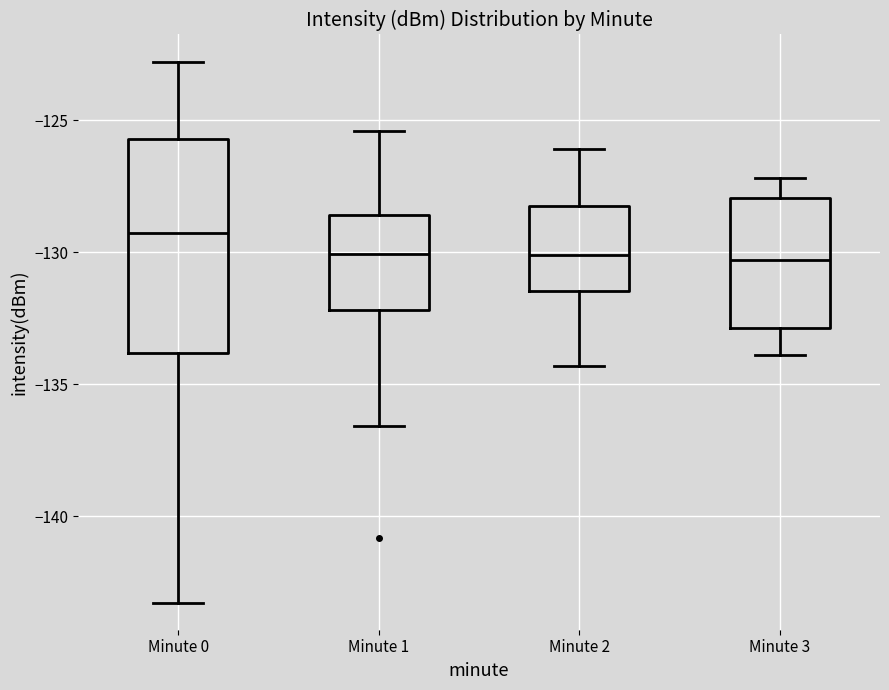

Reading left to right, read every box against the y-axis: the position of its median line, the range the box covers, and the ends of its whiskers. The values are not printed on the chart, so give them approximately, as read against the axis.

Minute 0: median -129.5, box -134.0 to -125.5, whiskers -143.5 to -123.0
Minute 1: median -130.0, box -132.0 to -128.5, whiskers -136.5 to -125.5
Minute 2: median -130.0, box -131.5 to -128.0, whiskers -134.5 to -126.0
Minute 3: median -130.5, box -133.0 to -128.0, whiskers -134.0 to -127.0